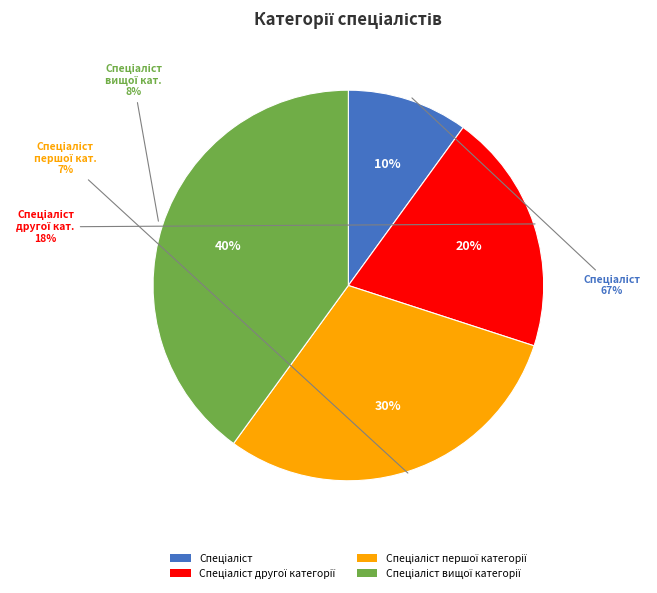

To the nearest percent, what is the average slice percentage?

25%